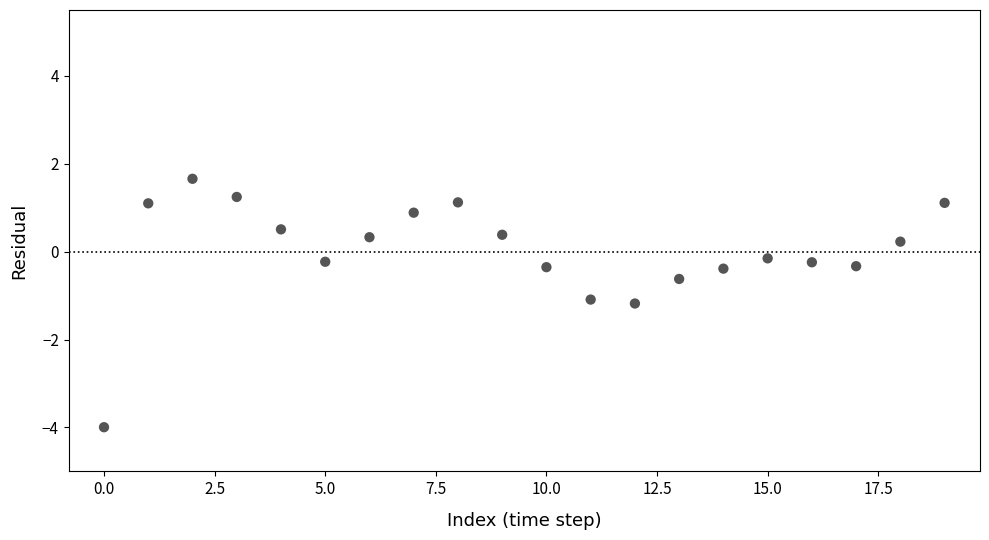

How many data points are displayed?

20